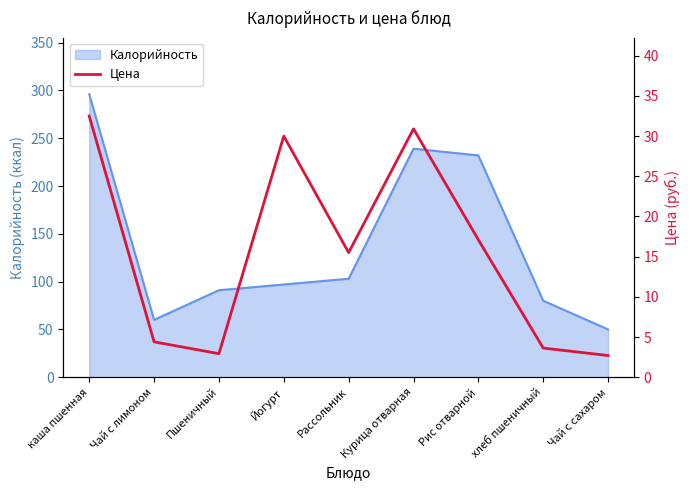

True or false: the data has more than 0 interior local peaks.

True